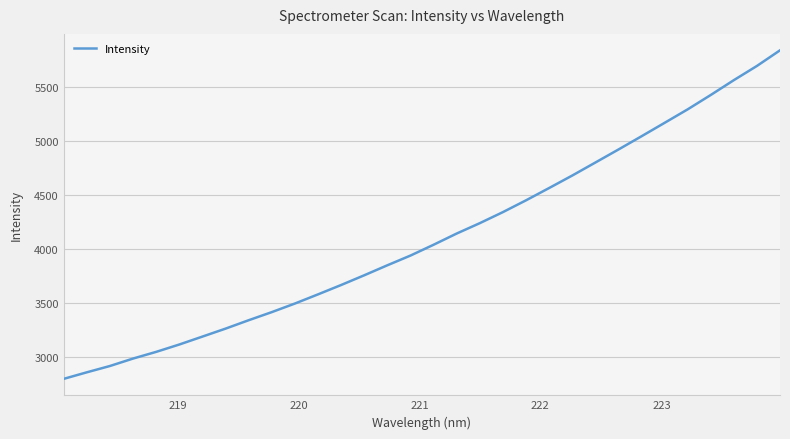

What is the difference between the maximum and minimum values?

3043.6